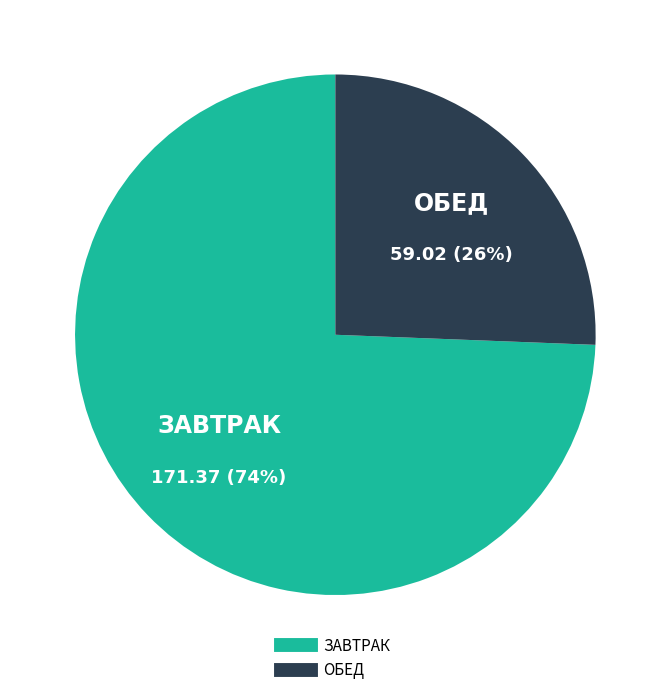

Is there any slice that represents more than half of the pie?

Yes